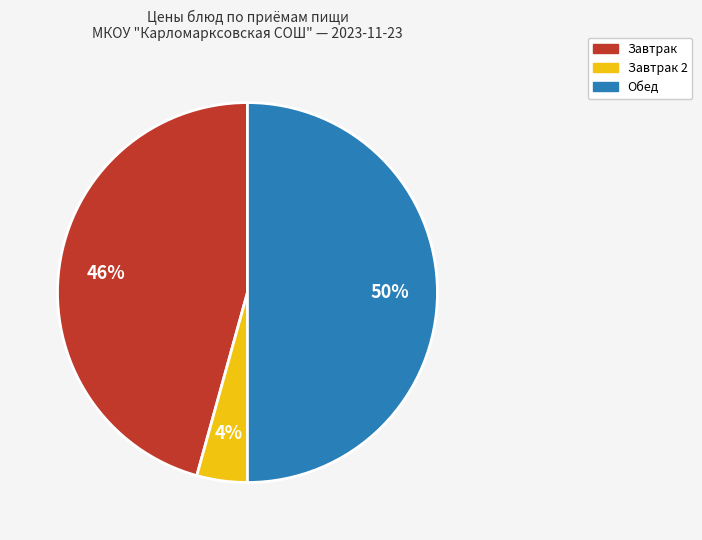

To the nearest percent, what is the average slice percentage?

33%